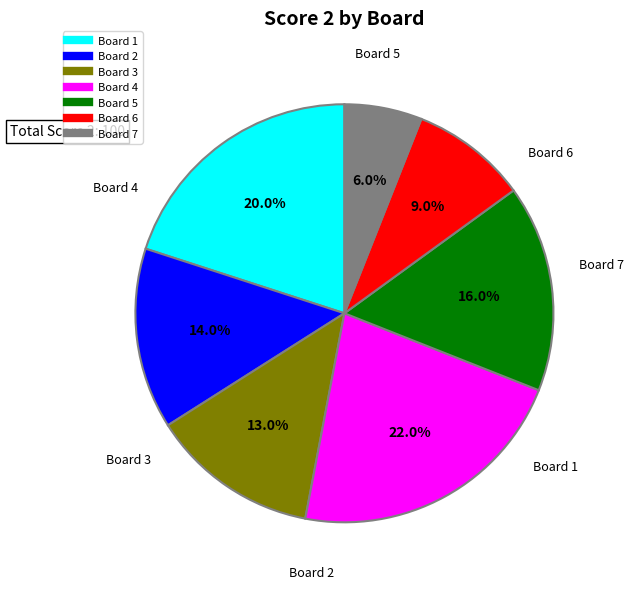

How many segments does this pie chart have?

7